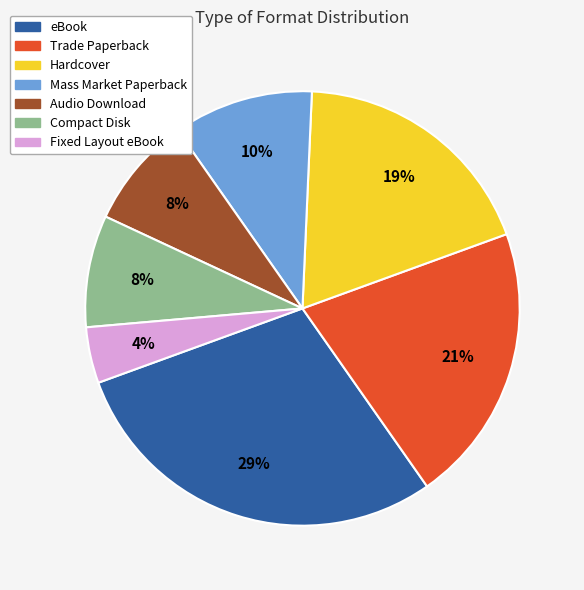

The Compact Disk slice represents 8% of the pie. True or false?

True